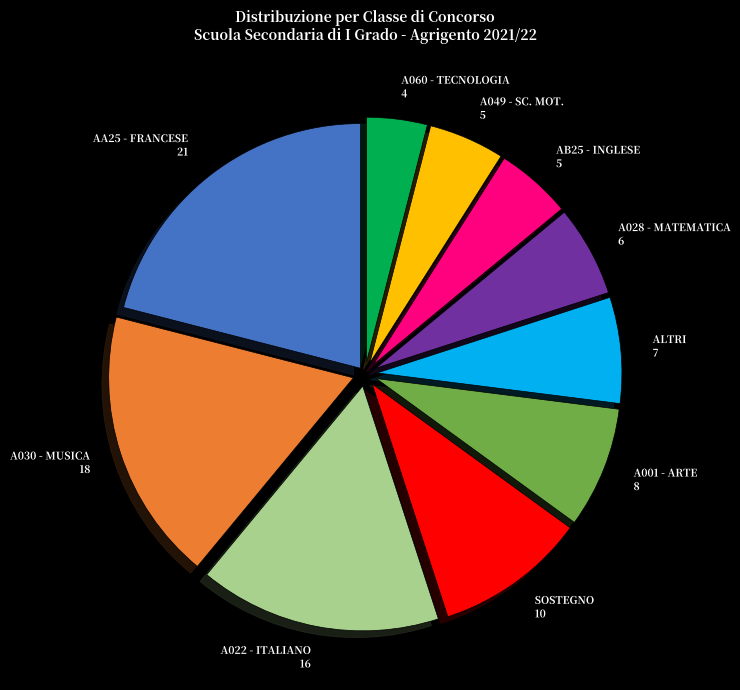

The A001 - ARTE slice represents 8% of the pie. True or false?

True